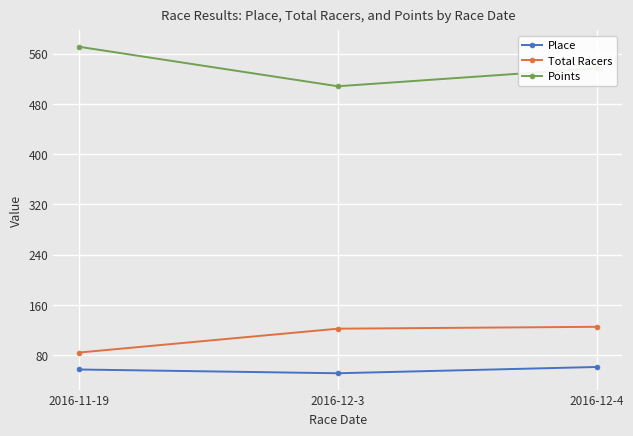

What is the sum of the Place values at 2016-12-4 and 2016-12-3?

112.0